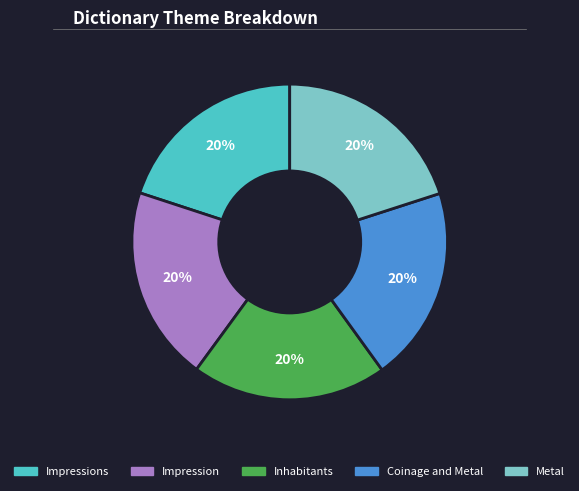

Does any single category account for the majority?

No